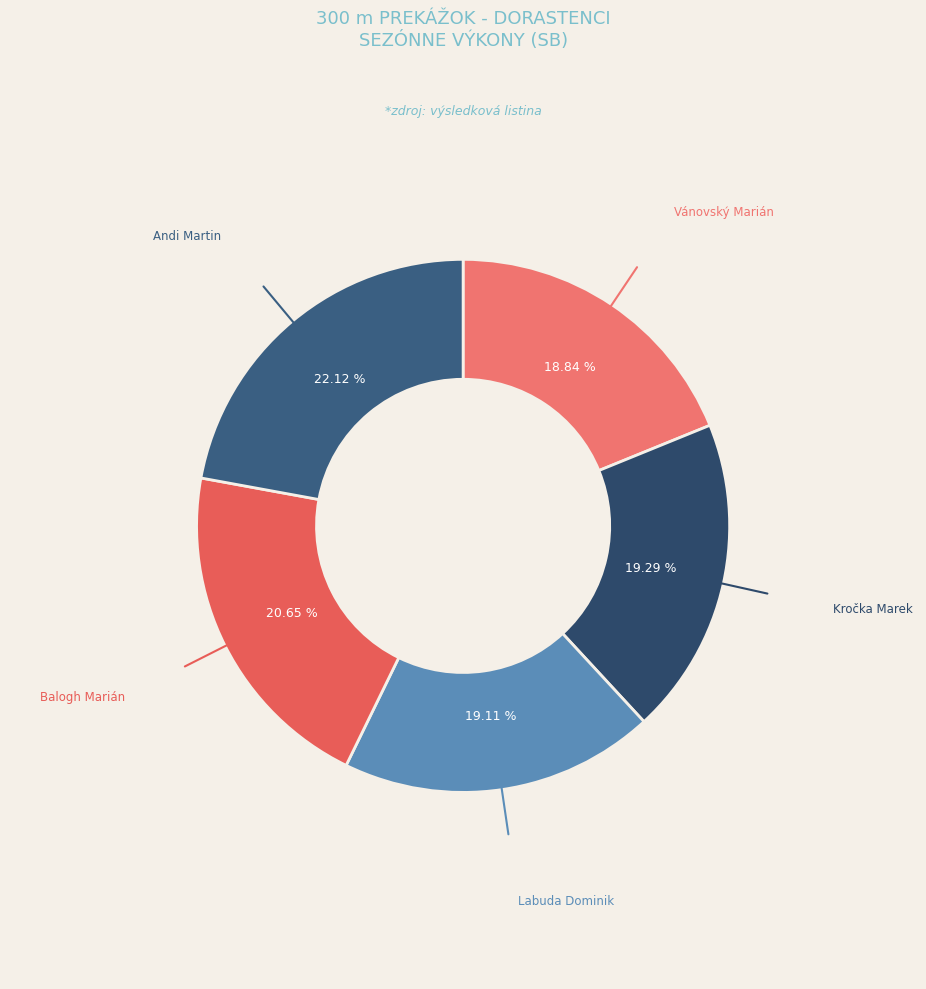

Does Andi Martin account for over 50% of the chart?

No